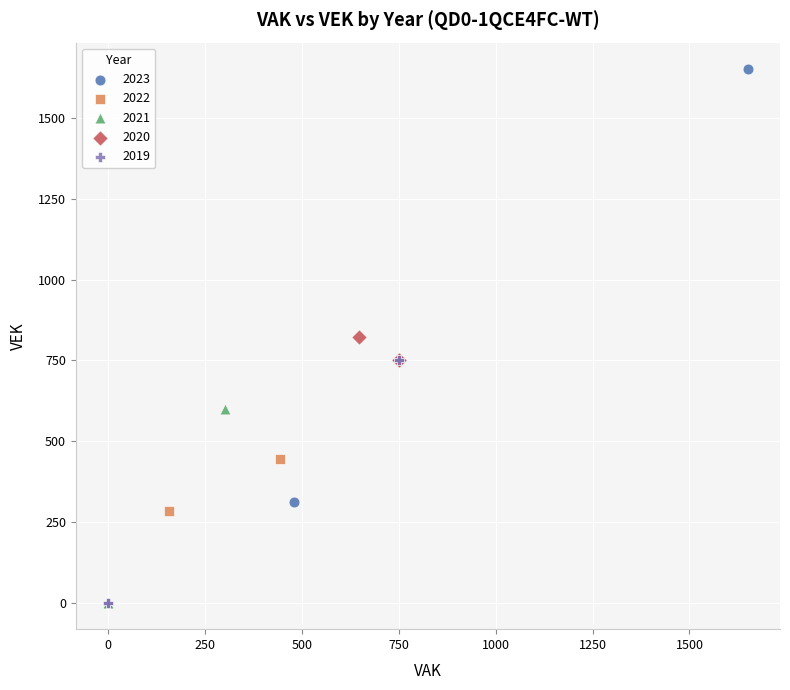

Which series reaches the maximum Y coordinate?

2023